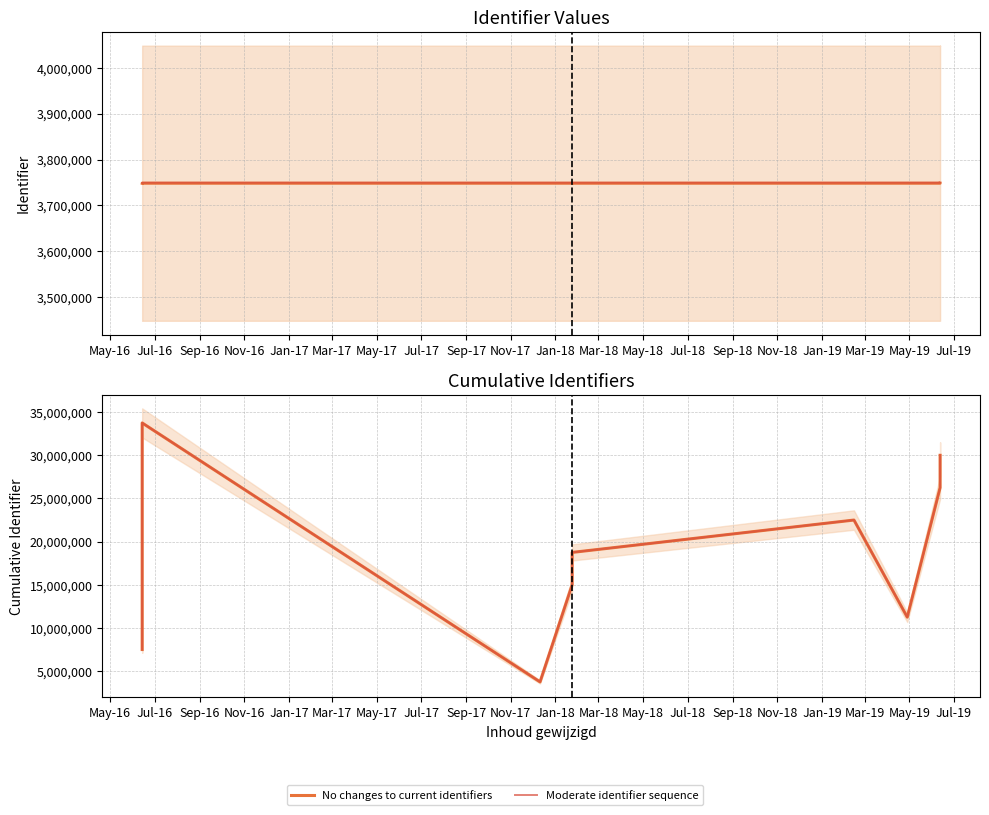

Is the value of Moderate identifier sequence at Mar-17 greater than the value of No changes to current identifiers at May-16?

Yes